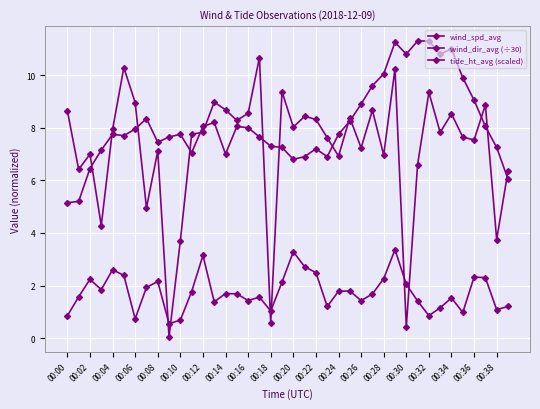

List the series in order of their overall mean, lowest first.

wind_spd_avg, wind_dir_avg (÷30), tide_ht_avg (scaled)